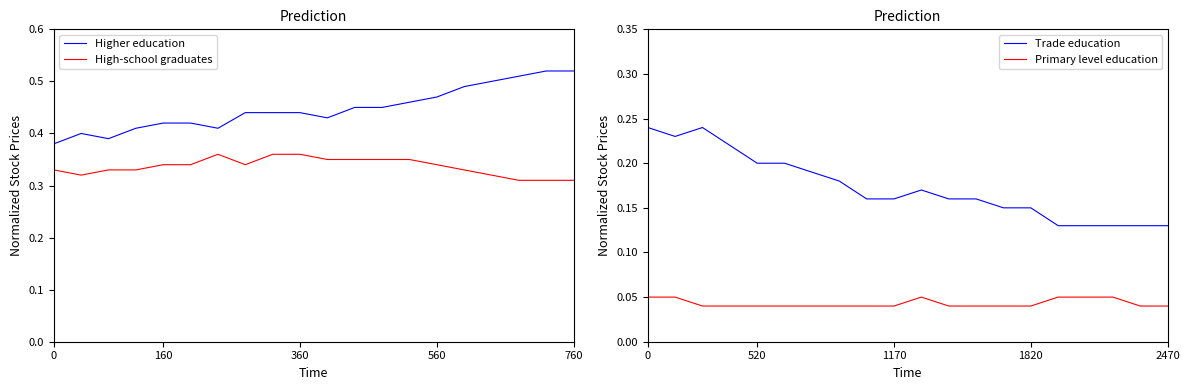

True or false: Trade education and Primary level education intersect in this chart.

False